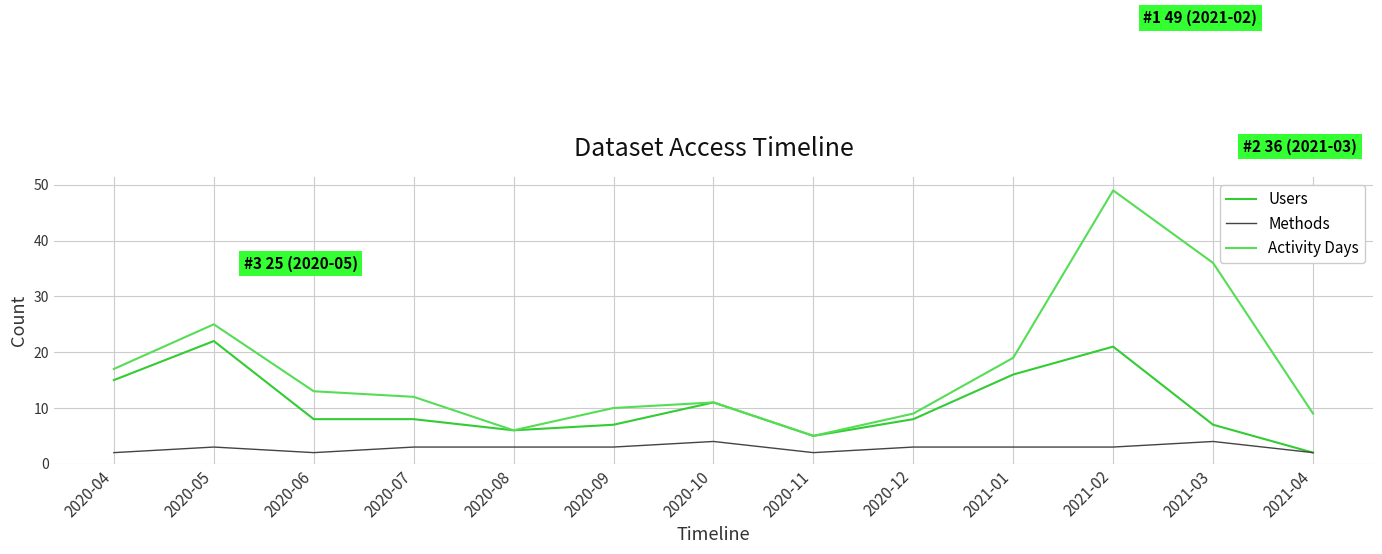

Rank the series by their average value, from highest to lowest.

Activity Days, Users, Methods